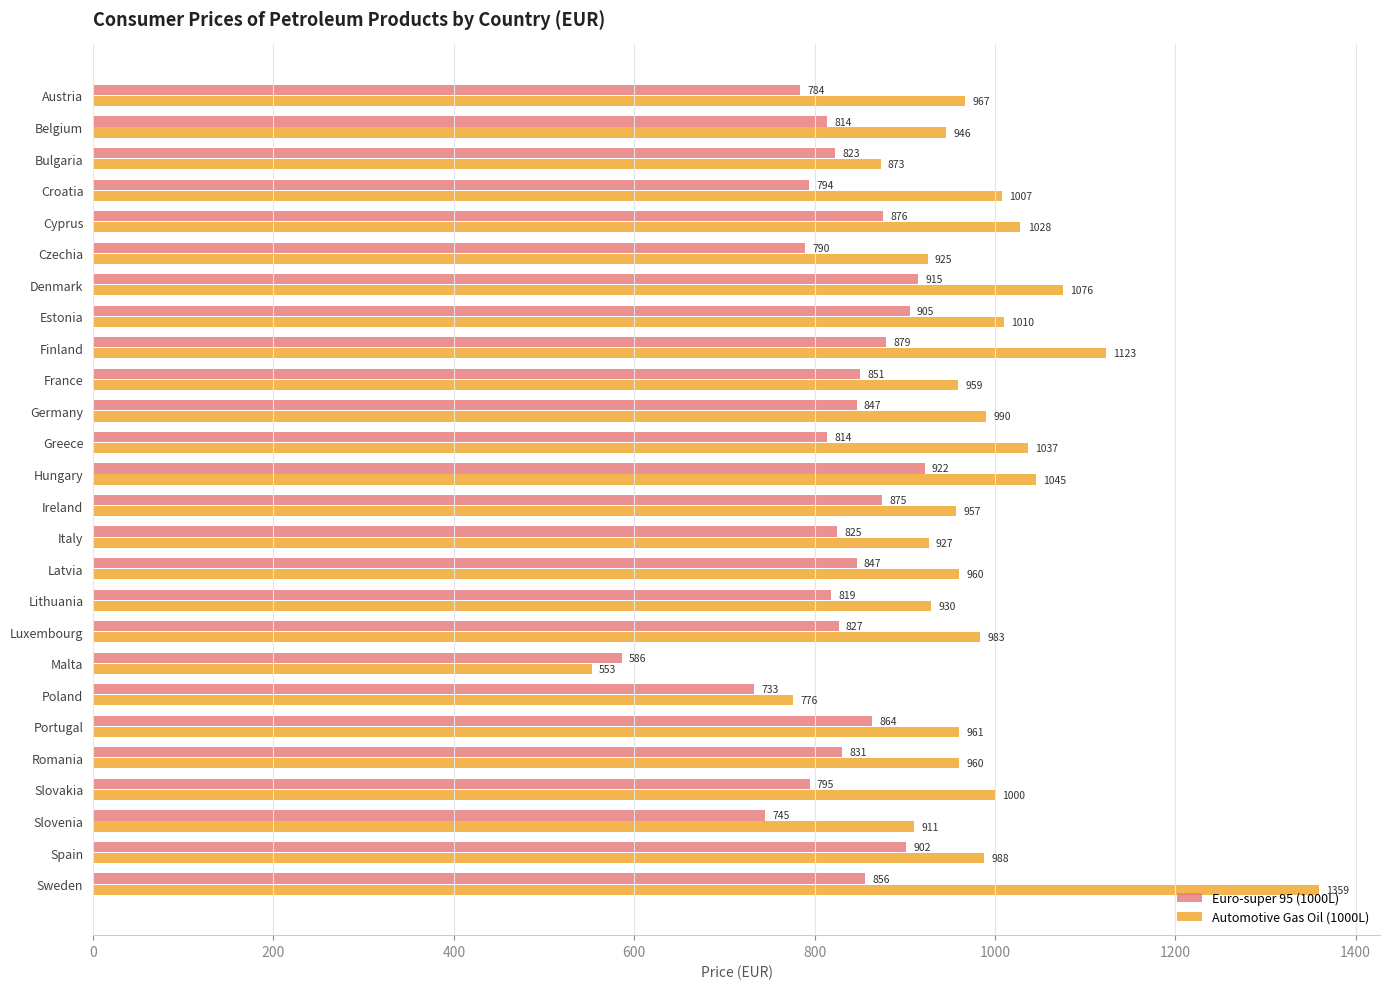

Which label corresponds to the largest value in the chart?

Sweden